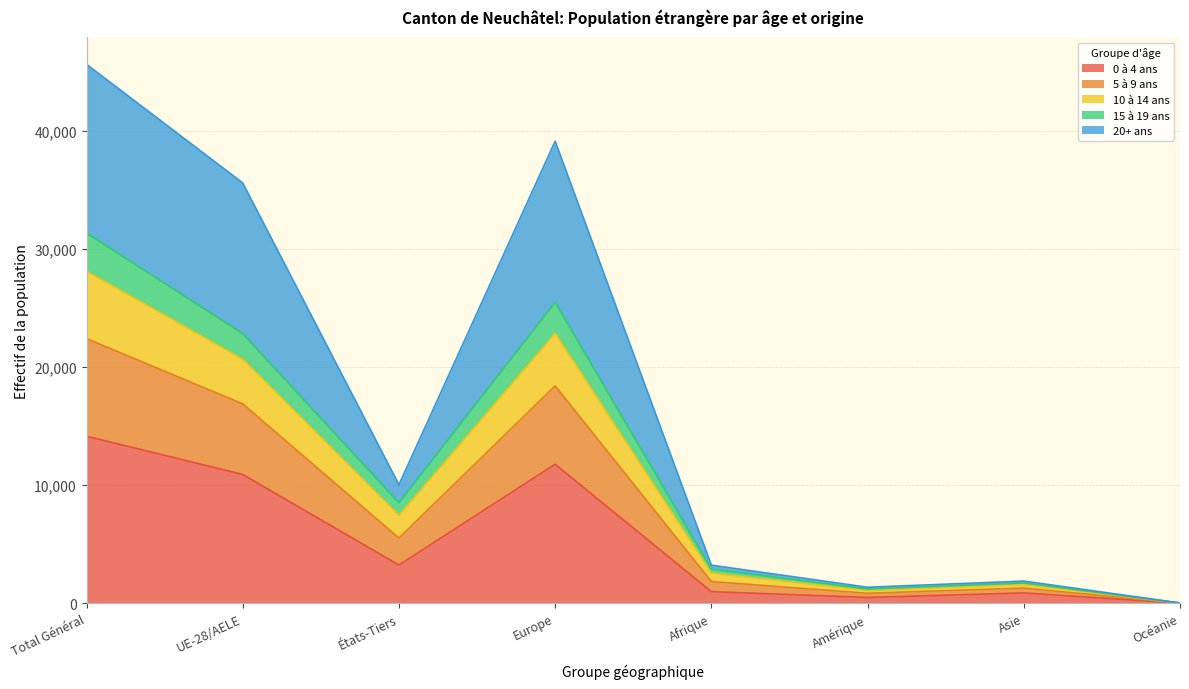

How many lines are shown in the chart?

5